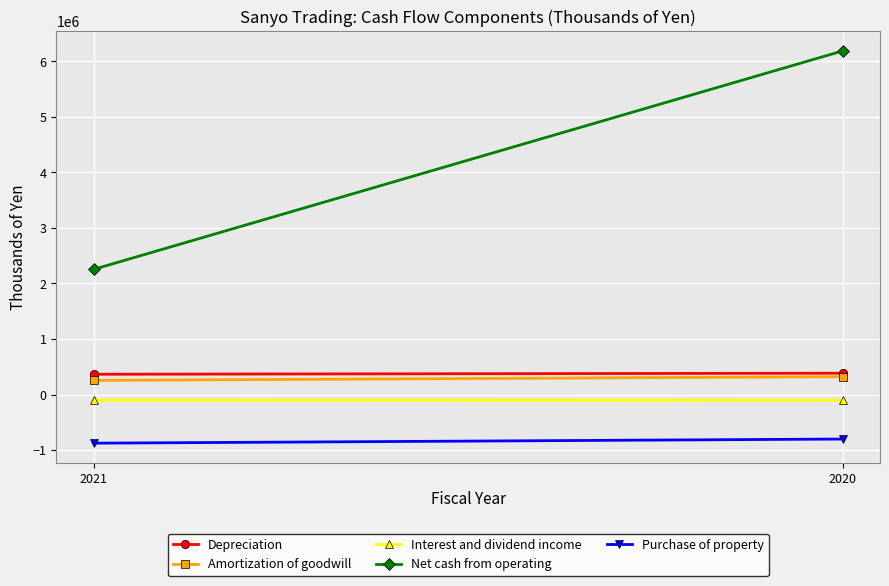

The value of Amortization of goodwill at 2021 is 170472. True or false?

False